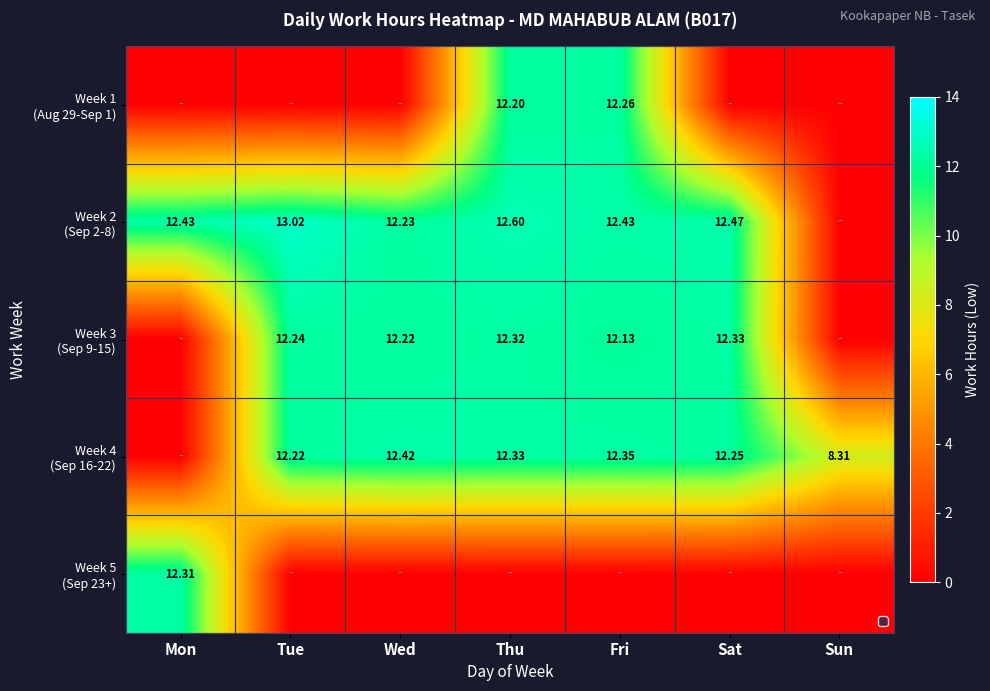

Which series has the largest total across all categories?

Week 2 (Sep 2-8)